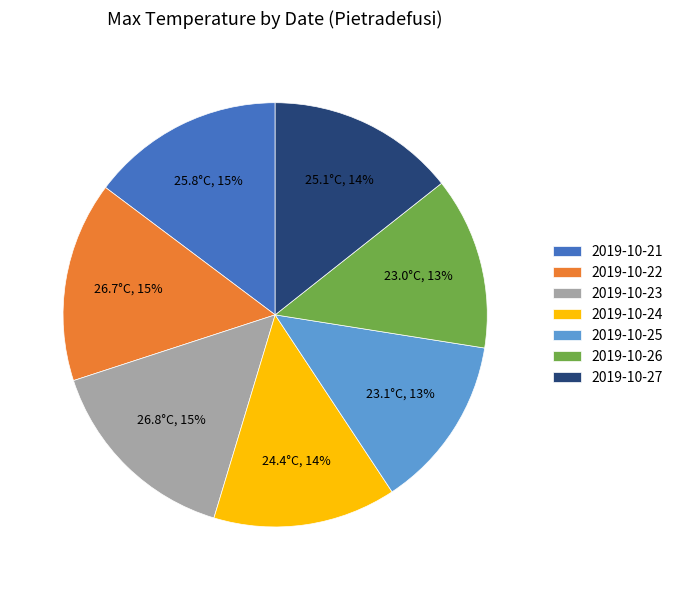

Combined, do 2019-10-25 and 2019-10-21 account for over 50%?

No